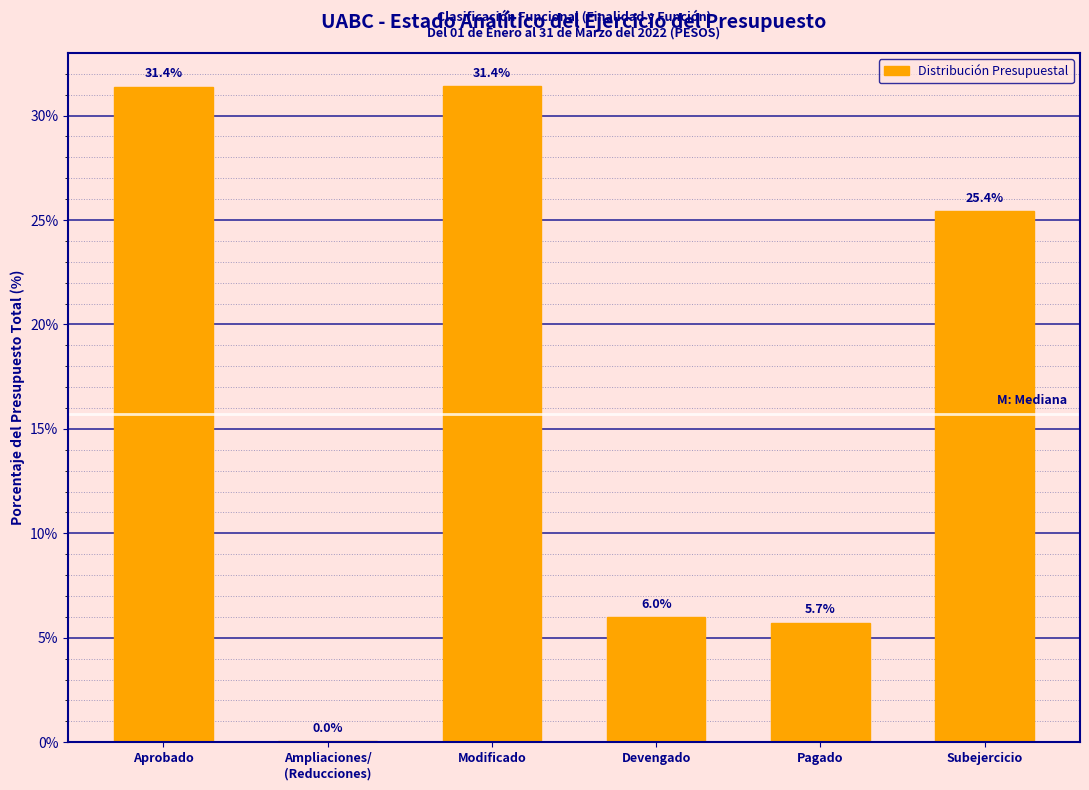

What is the greatest value displayed?

31.4